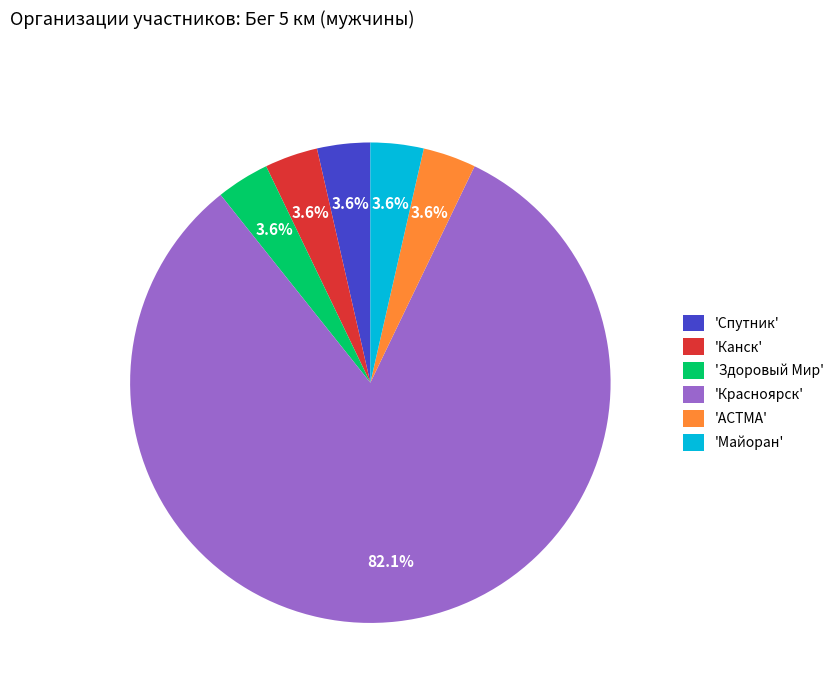

How many segments does this pie chart have?

6